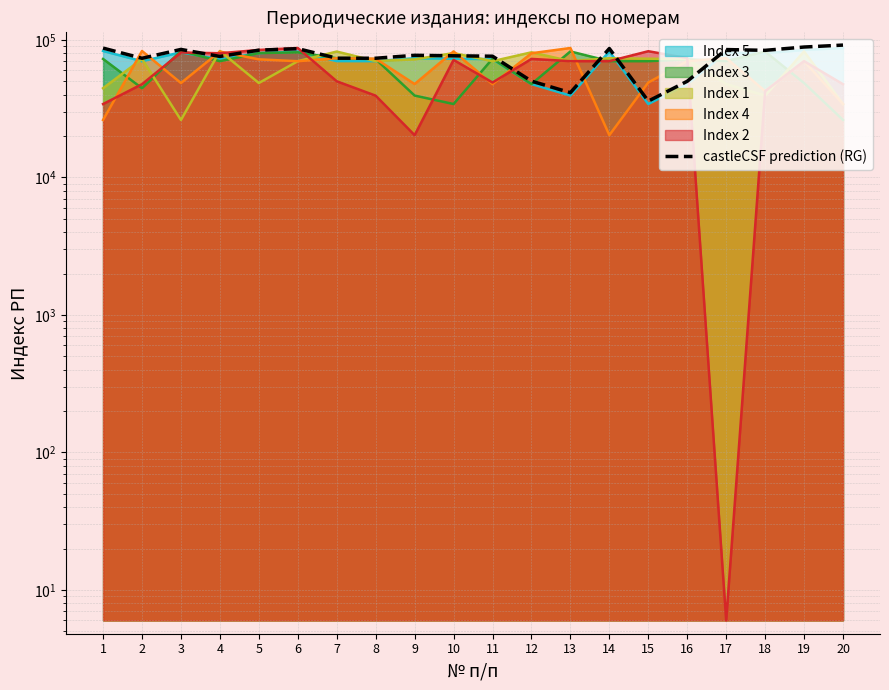

The value at 18 is 83961.2. True or false?

True